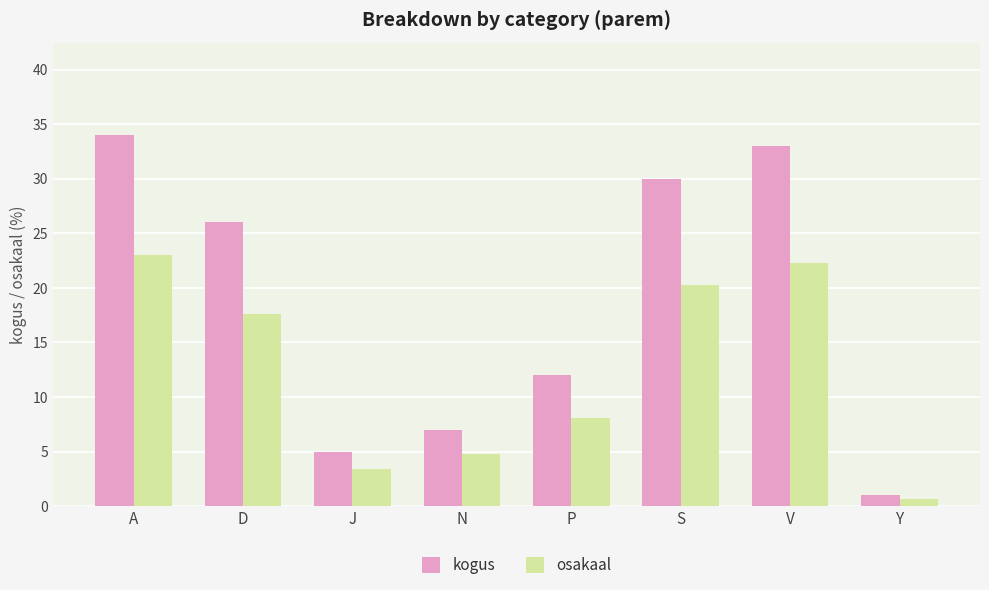

What is the sum of the kogus values at P and V?

45.0